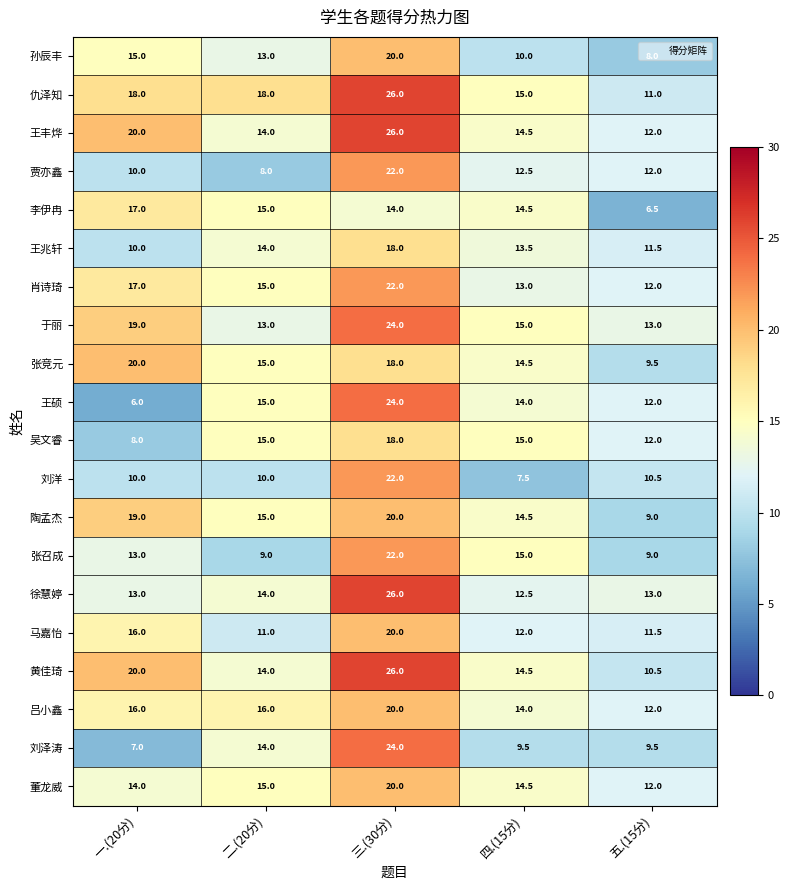

The value of 马嘉怡 at 二.(20分) is 19.3. True or false?

False